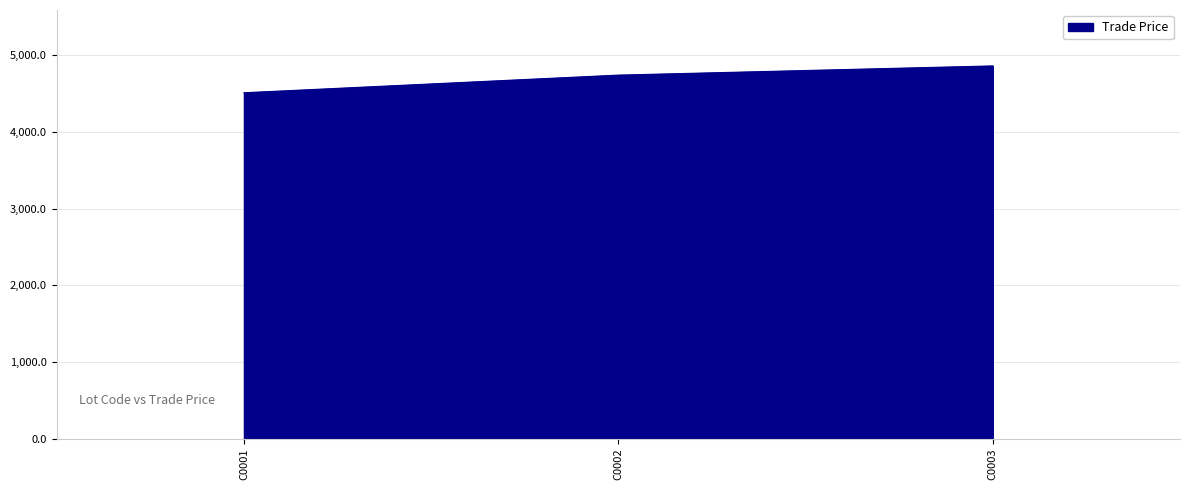

Read the value at C0002.

4739.7